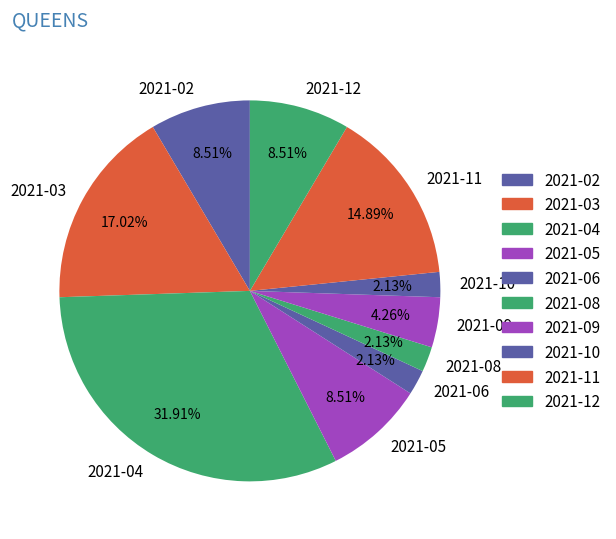

To the nearest percent, what is the difference between the 2021-04 and 2021-03 slice percentages?

15%